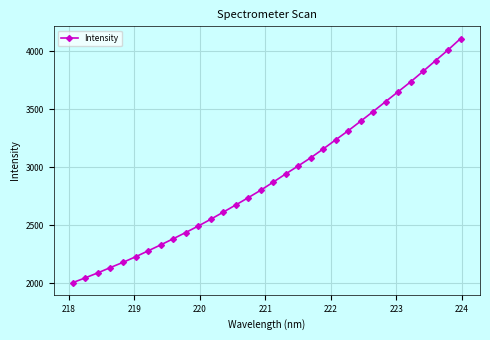

What is the value of the 14th point from the left?

2673.8